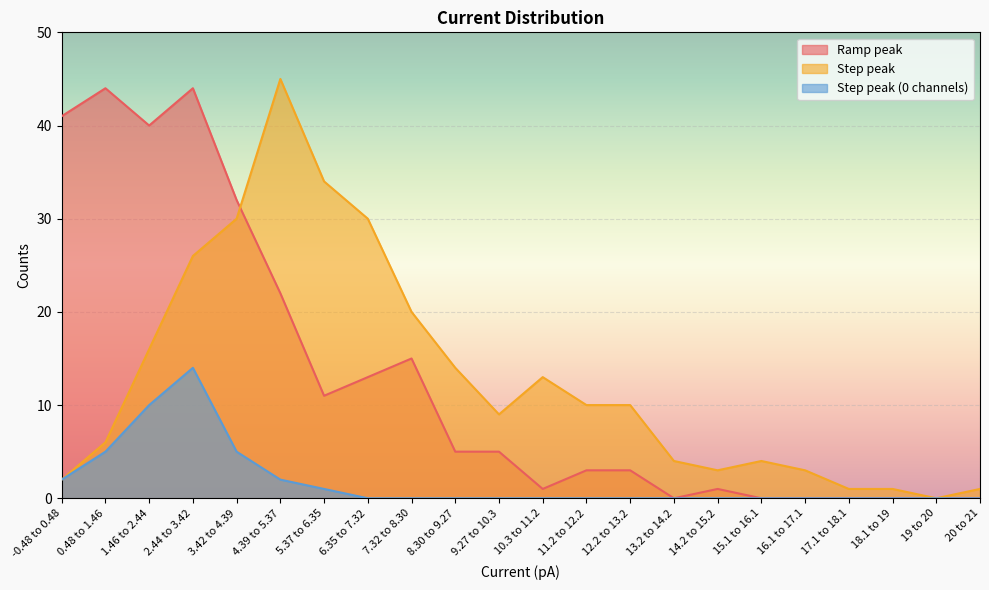

The Step peak series shows 16 at 1.46 to 2.44. True or false?

True